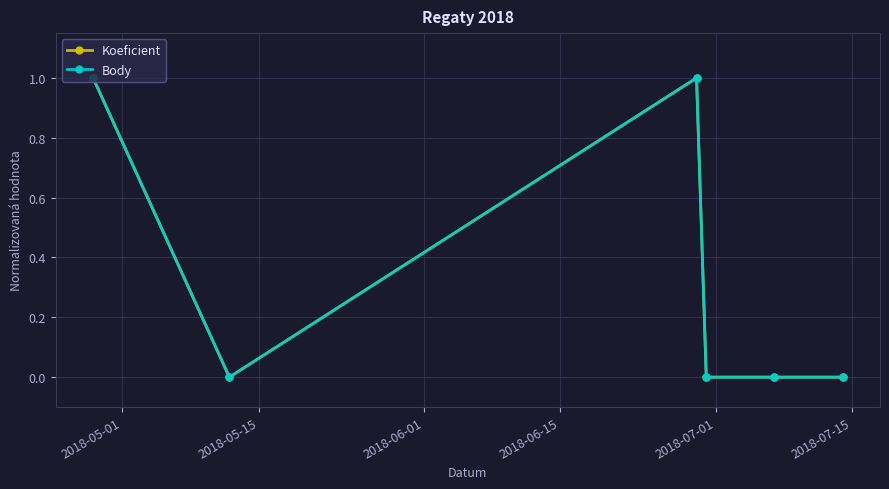

Reading left to right, extract all data points from this chart.

Koeficient: 1	0	1	0	0	0
Body: 1	0	1	0	0	0